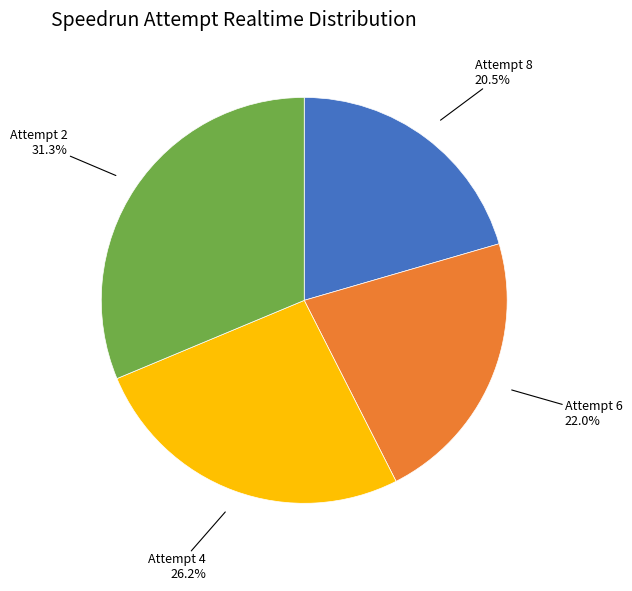

Is there a majority slice in this chart?

No